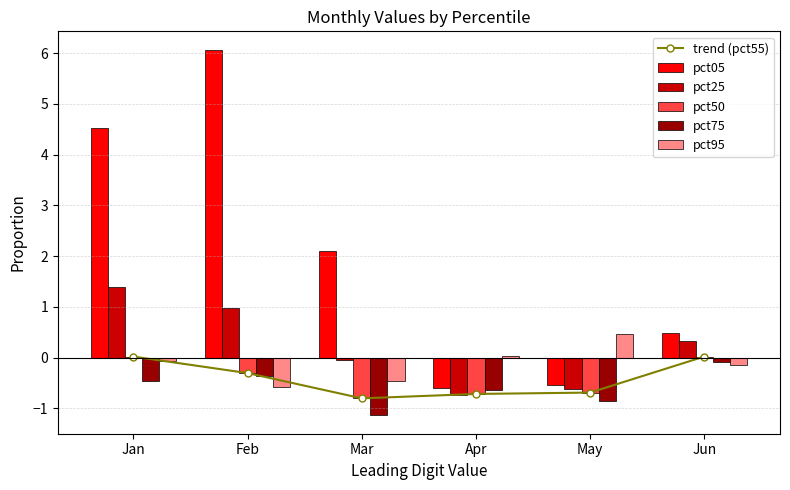

Which label corresponds to the largest value in the chart?

Feb